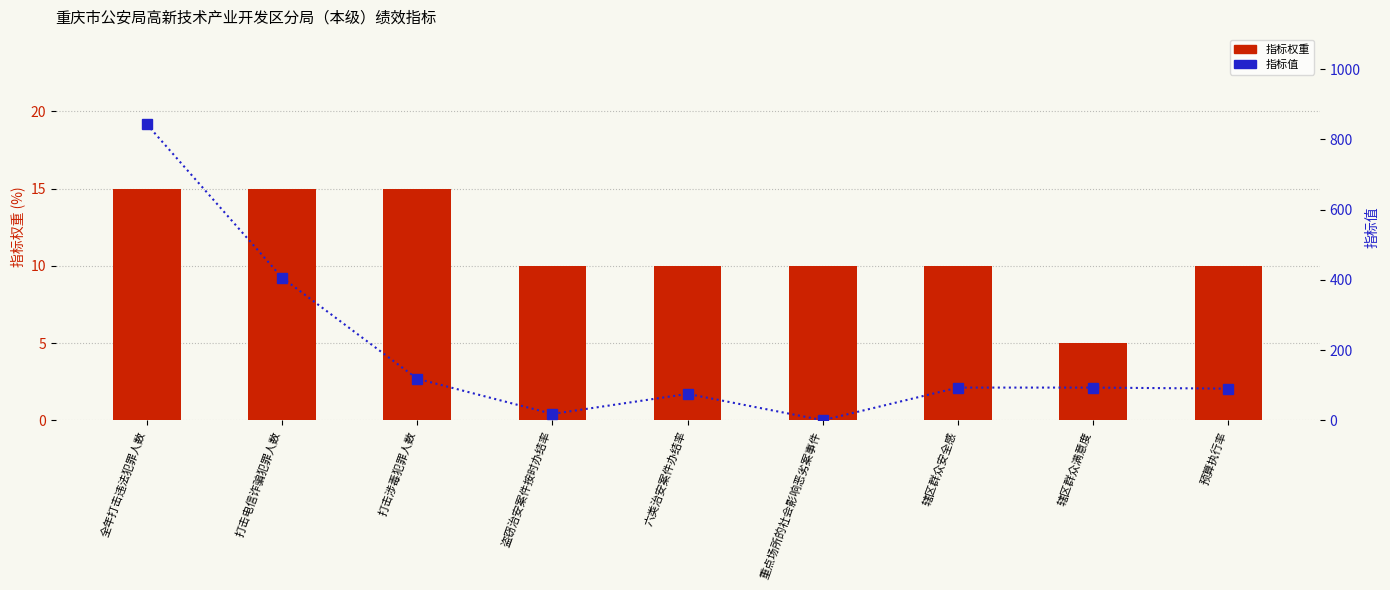

At how many categories does at least one series exceed 501?

1